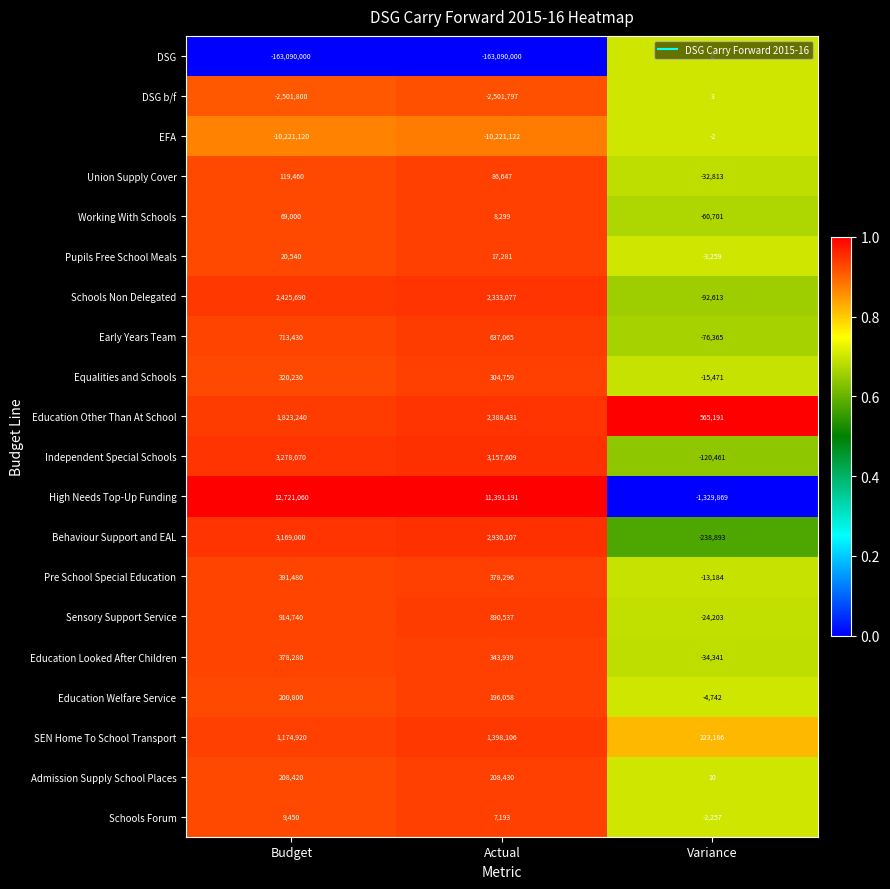

What is the spread (max minus min) of values at Variance?

1895060